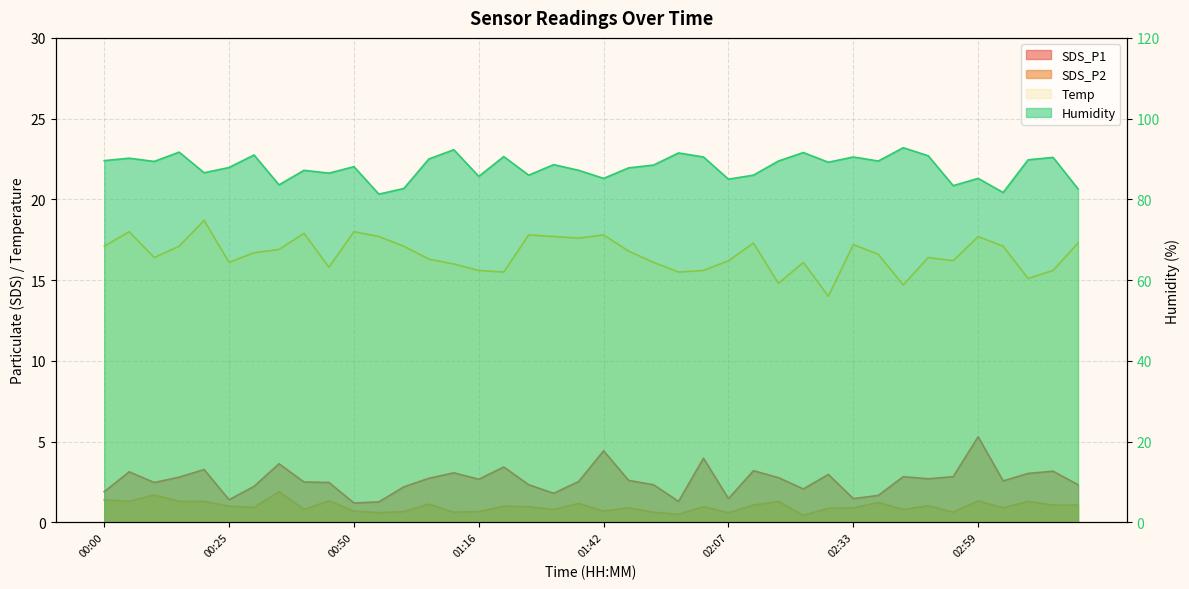

True or false: SDS_P2 and Temp cross at least once.

False